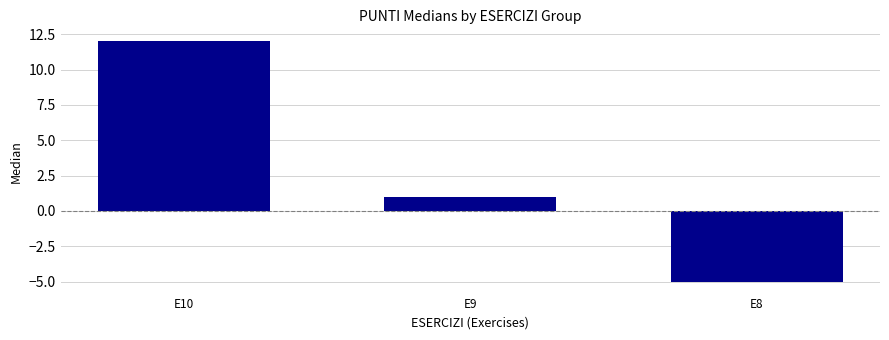

What is the change in value from E9 to E8?

-6